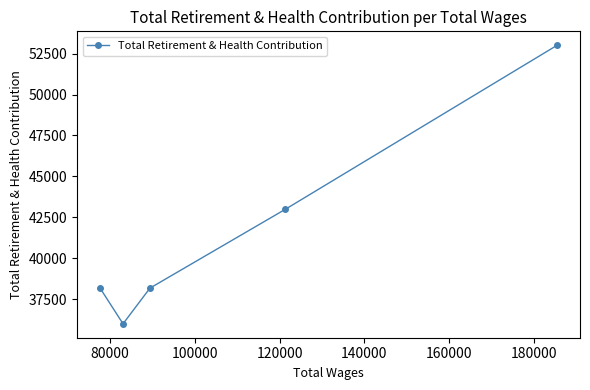

What is the greatest value displayed?

53004